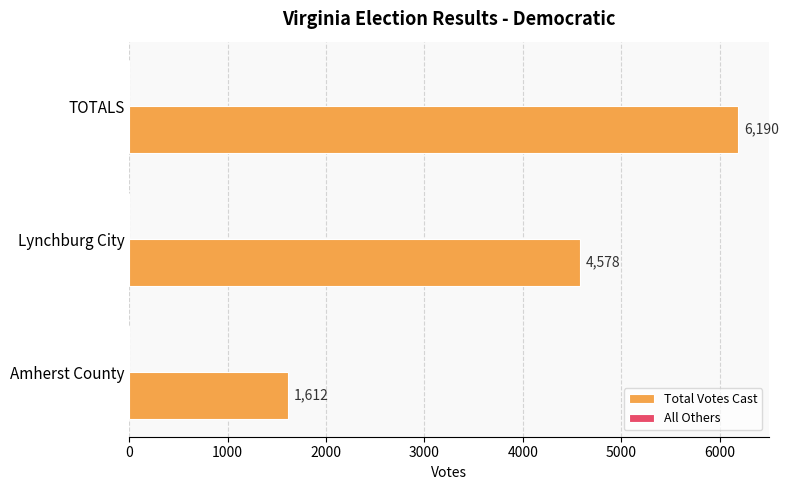

Count the values in the range 1612 to 6190.

3